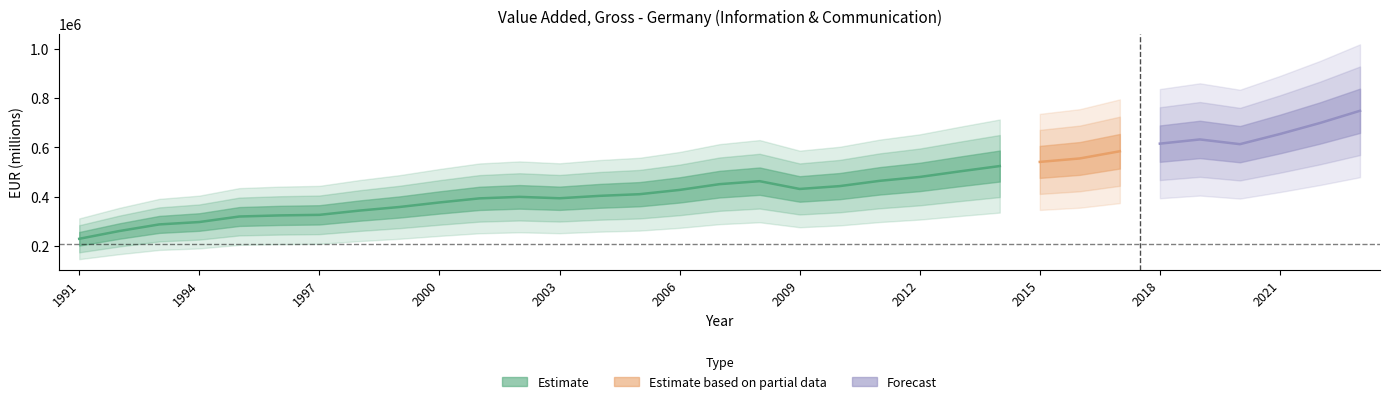

Rank the categories by value from lowest to highest.

1991, 1992, 1993, 1994, 1995, 1996, 1997, 1998, 1999, 2000, 2001, 2003, 2002, 2004, 2005, 2006, 2009, 2010, 2007, 2008, 2011, 2012, 2013, 2014, 2015, 2016, 2017, 2020, 2018, 2019, 2021, 2022, 2023